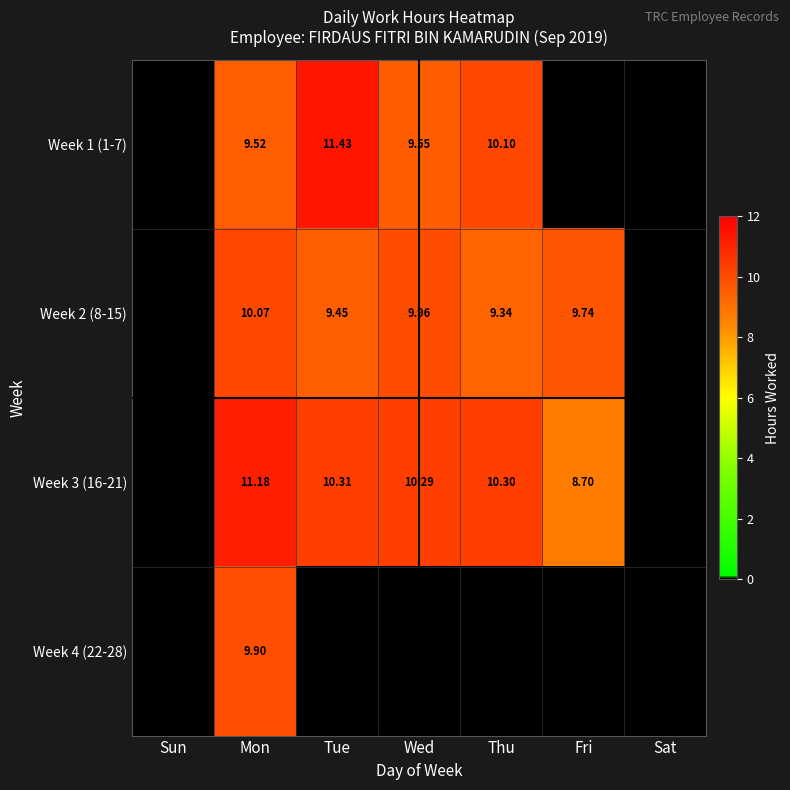

Is the value of Week 1 (1-7) at Thu greater than the value of Week 3 (16-21) at Mon?

No